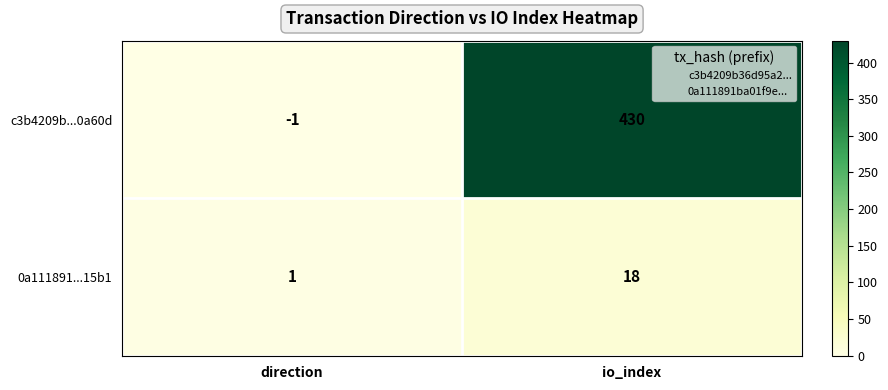

What is the total value across all series at io_index?

448